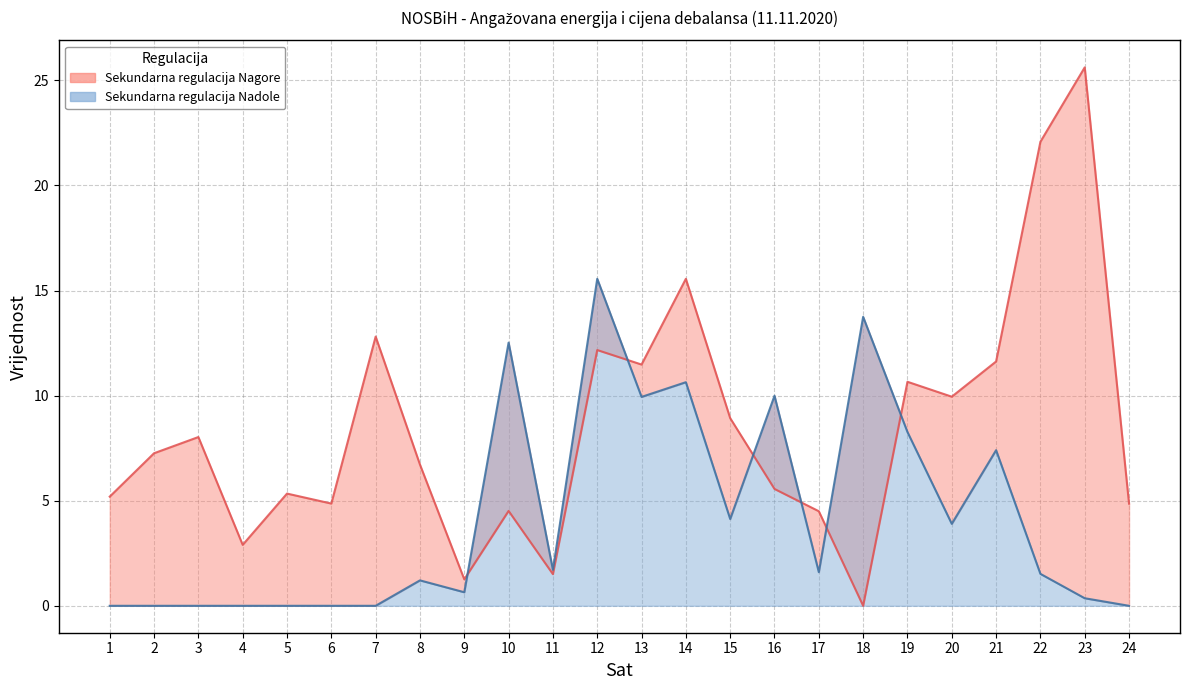

What is the value of the Sekundarna regulacija Nadole (linija) point at the 10th from the left?

12.5